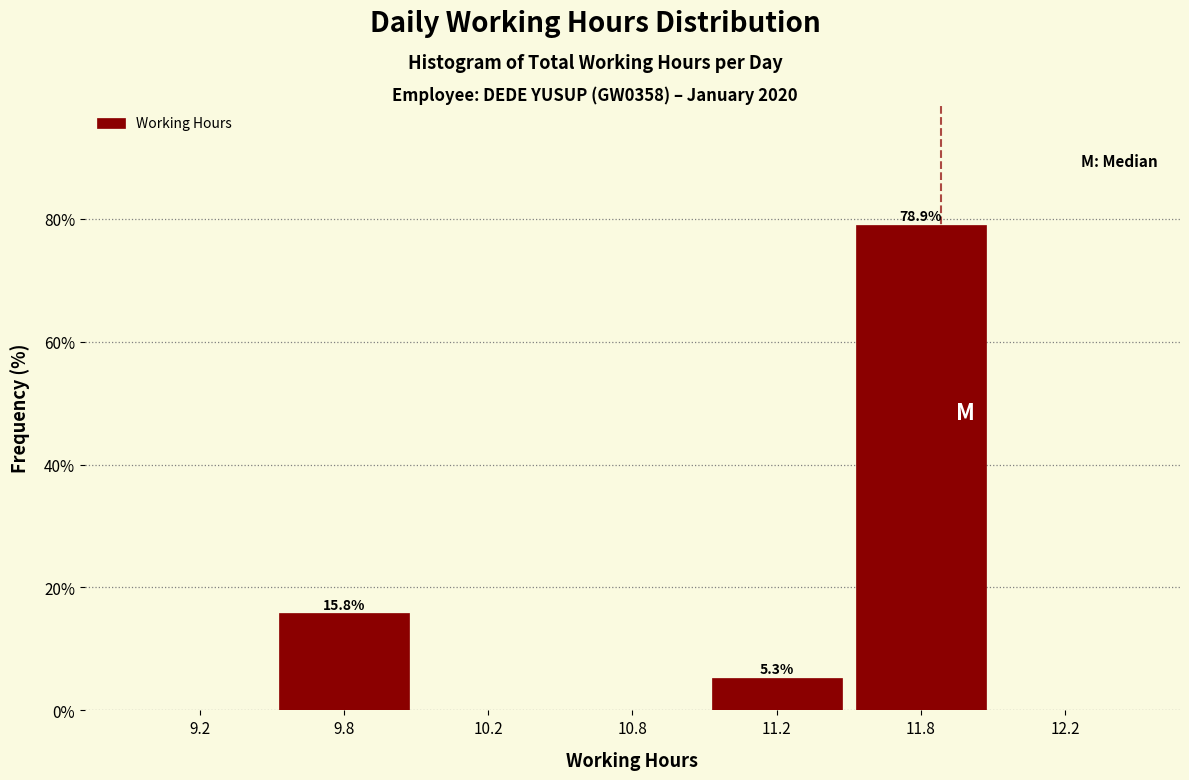

Reading right to left, transcribe all the data shown in this chart.

12.2=0.0	11.8=78.9	11.2=5.3	10.8=0.0	10.2=0.0	9.8=15.8	9.2=0.0